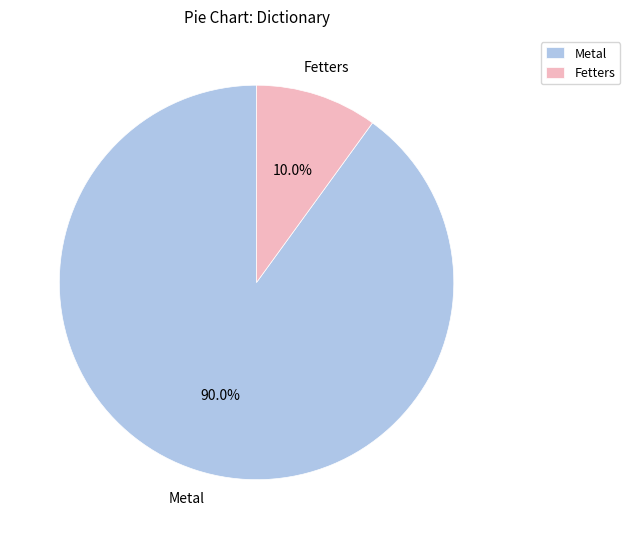

Is there any slice that represents more than half of the pie?

Yes